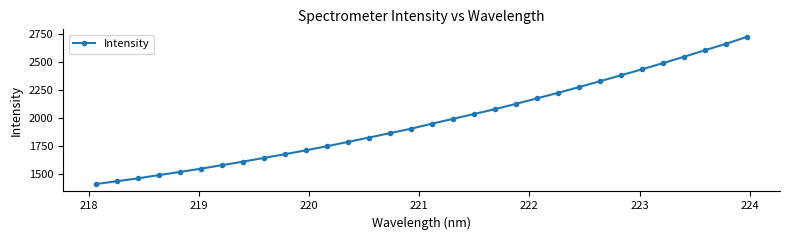

What is the value of the 17th point from the left?

1950.5